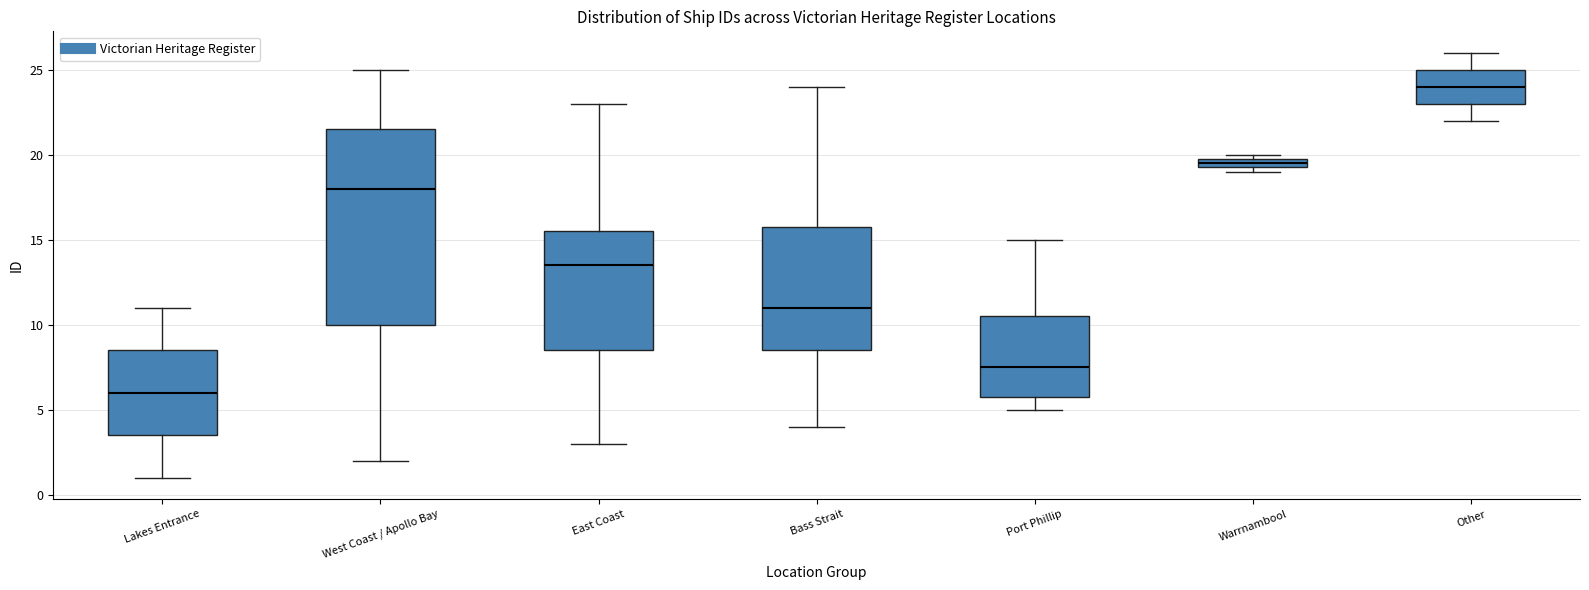

Where does the upper whisker of the box for East Coast end on the y-axis? The values are not printed on the chart, so give them approximately, as read against the axis.

23.0